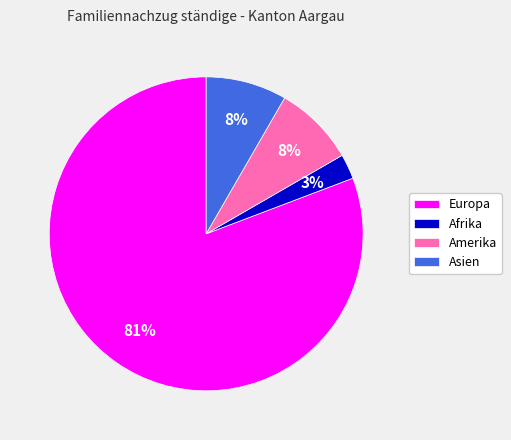

Is it true that Afrika is 3% of the pie?

True